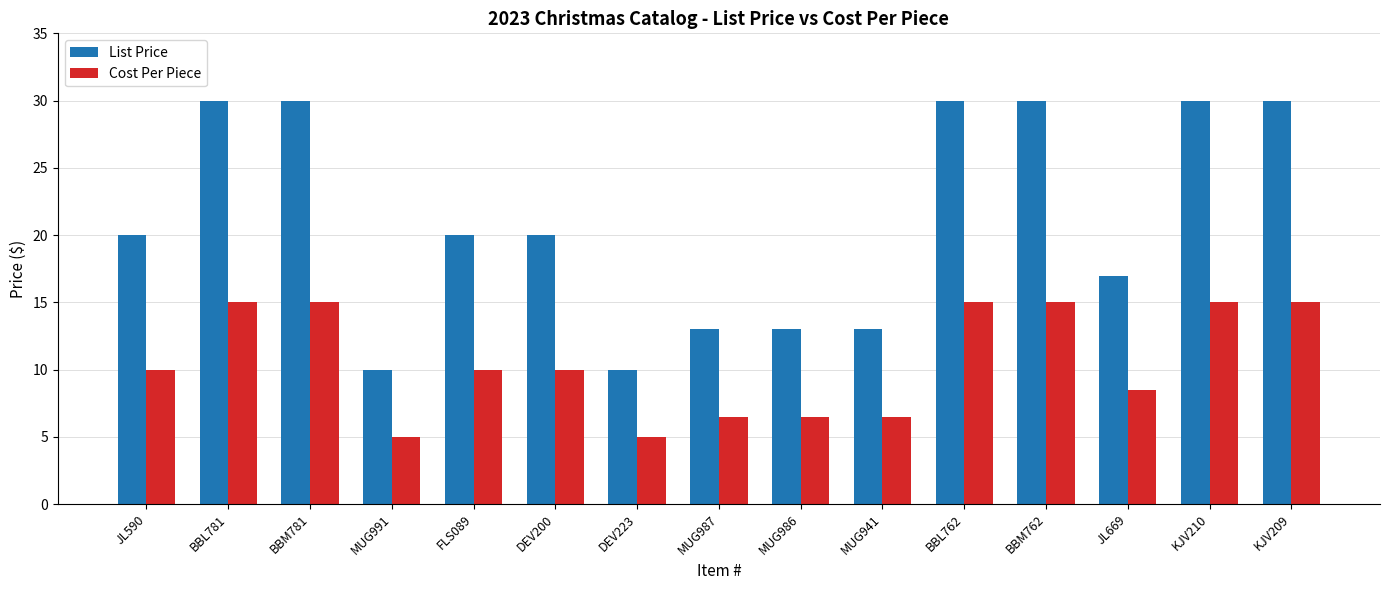

Reading left to right, what are all the values shown in this chart?

List Price: 20.0	30.0	30.0	10.0	20.0	20.0	10.0	13.0	13.0	13.0	30.0	30.0	17.0	30.0	30.0
Cost Per Piece: 10.0	15.0	15.0	5.0	10.0	10.0	5.0	6.5	6.5	6.5	15.0	15.0	8.5	15.0	15.0